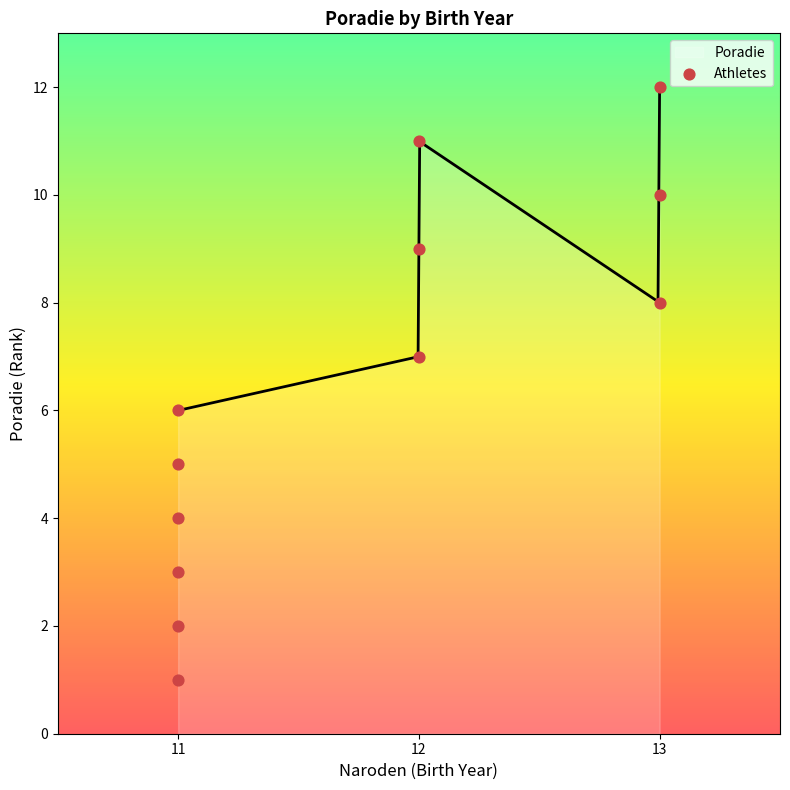

What is the lowest value of the Poradie series?

6.0